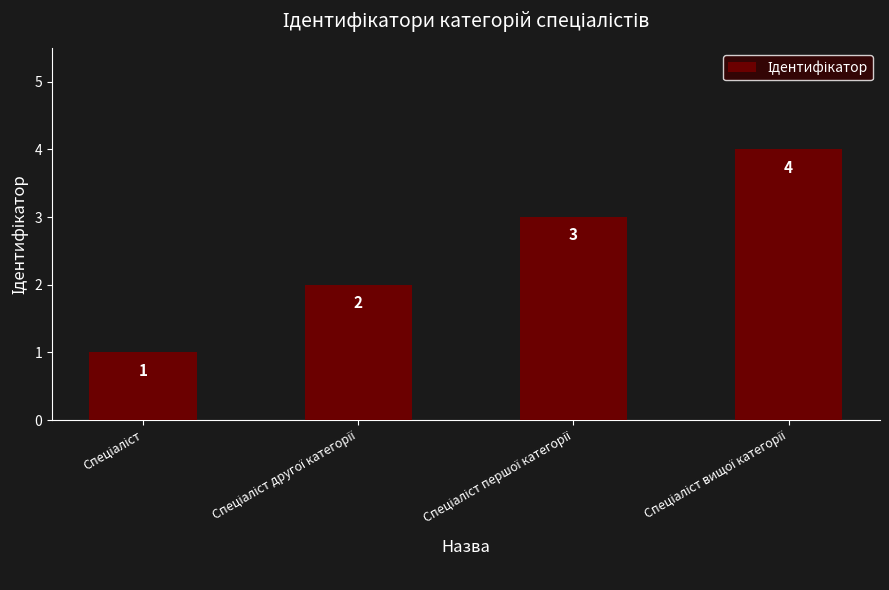

How many data points does each series have?

4